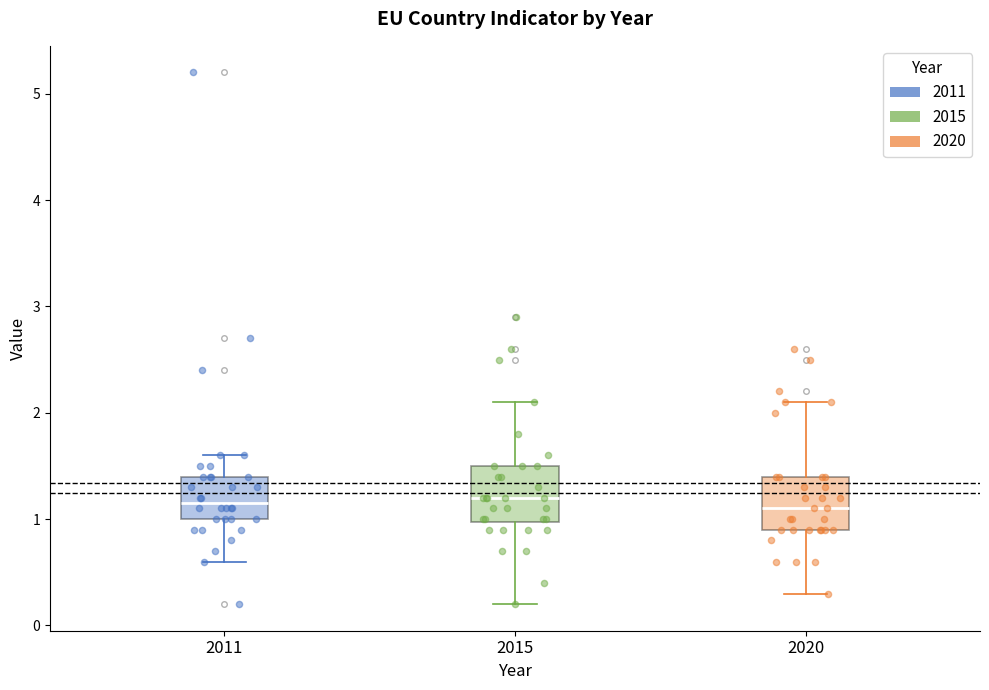

Reading left to right, read every box against the y-axis: the position of its median line, the range the box covers, and the ends of its whiskers. The values are not printed on the chart, so give them approximately, as read against the axis.

2011: median 1.2, box 1.0 to 1.4, whiskers 0.6 to 1.6
2015: median 1.2, box 1.0 to 1.5, whiskers 0.2 to 2.1
2020: median 1.1, box 0.9 to 1.4, whiskers 0.3 to 2.1